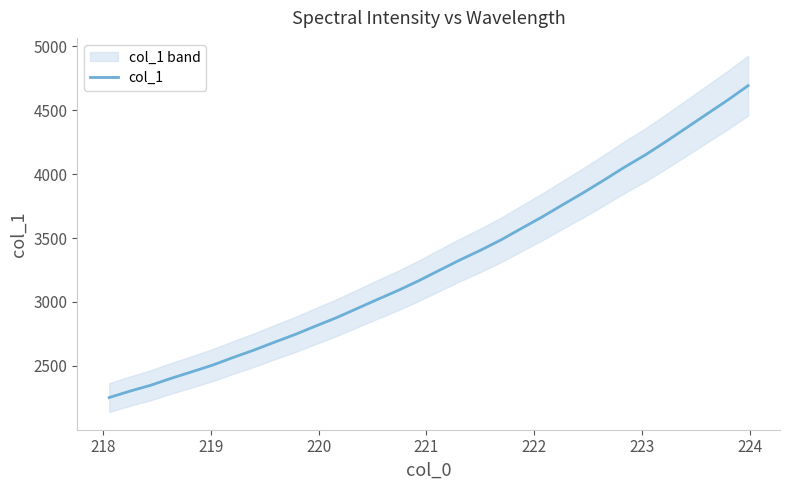

What is the lowest value of the col_1 series?

2252.0